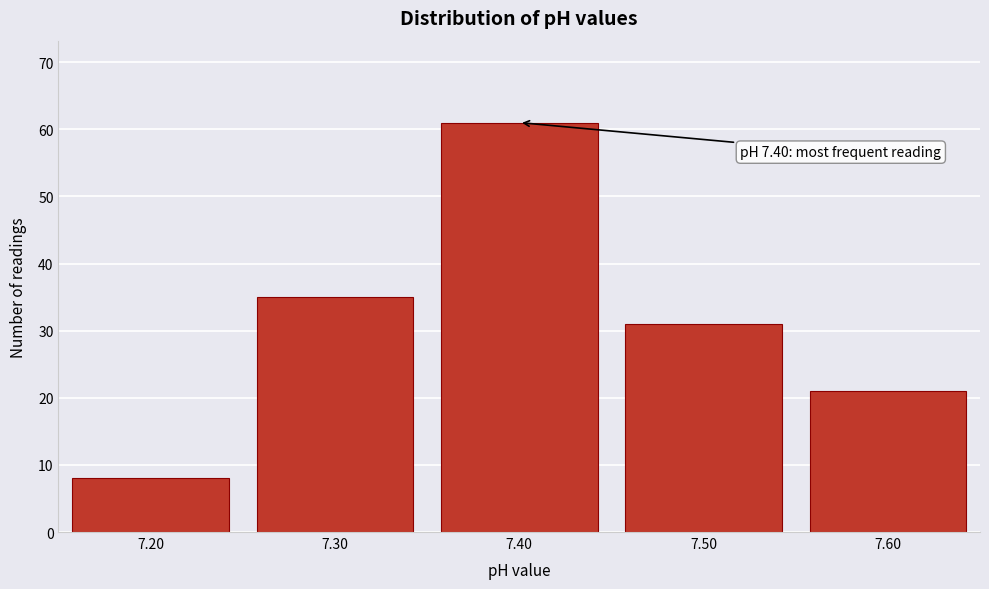

Reading left to right, list all the values displayed in this chart.

7.20=8	7.30=35	7.40=61	7.50=31	7.60=21